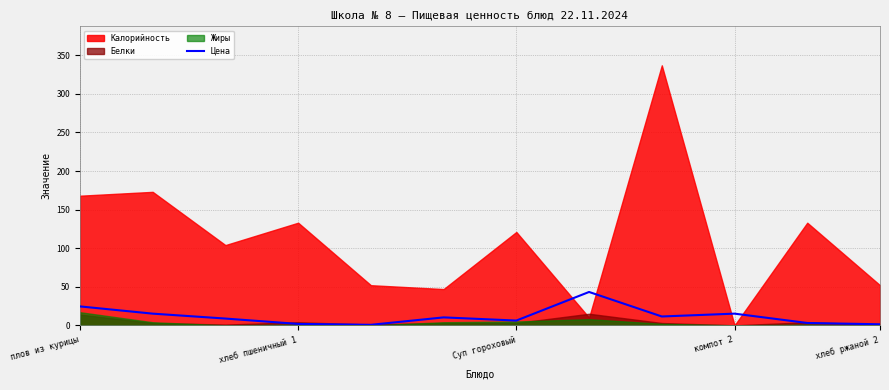

The value of Цена at плов из курицы is 41.5. True or false?

False